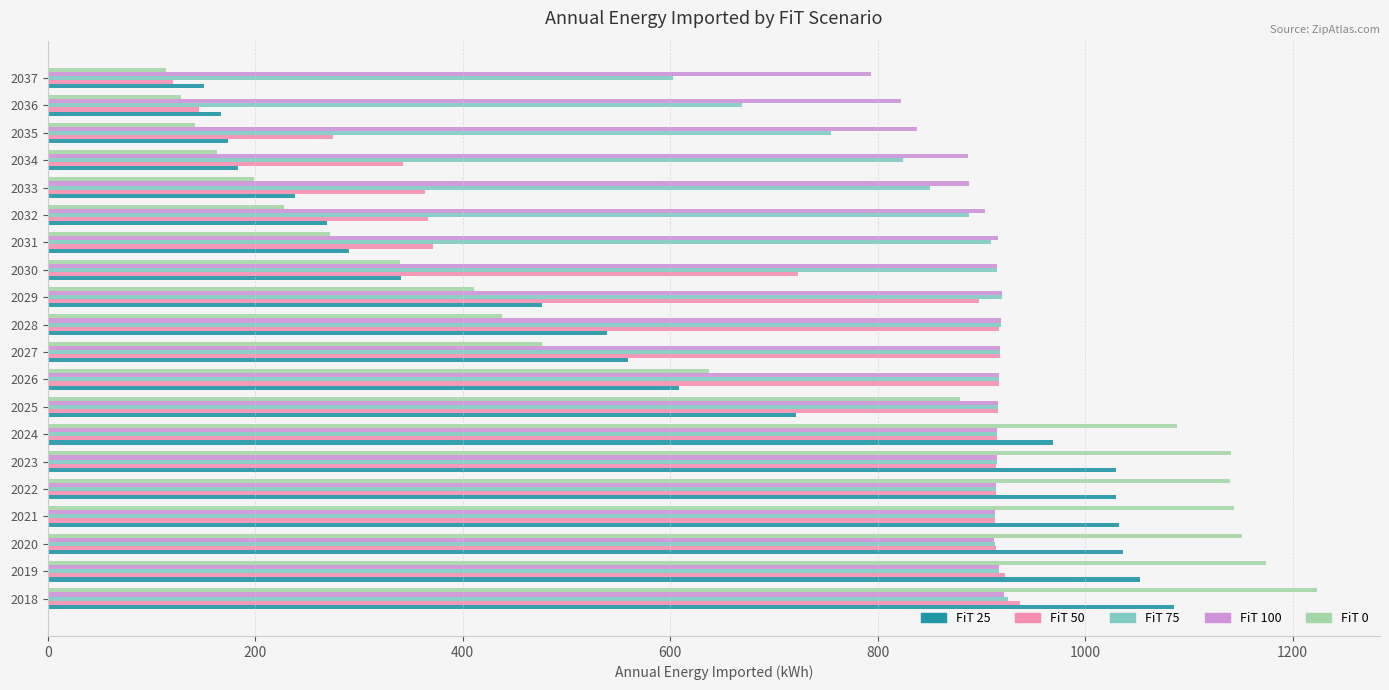

Between 2018 and 2033, which series saw the biggest shift?

FiT 0